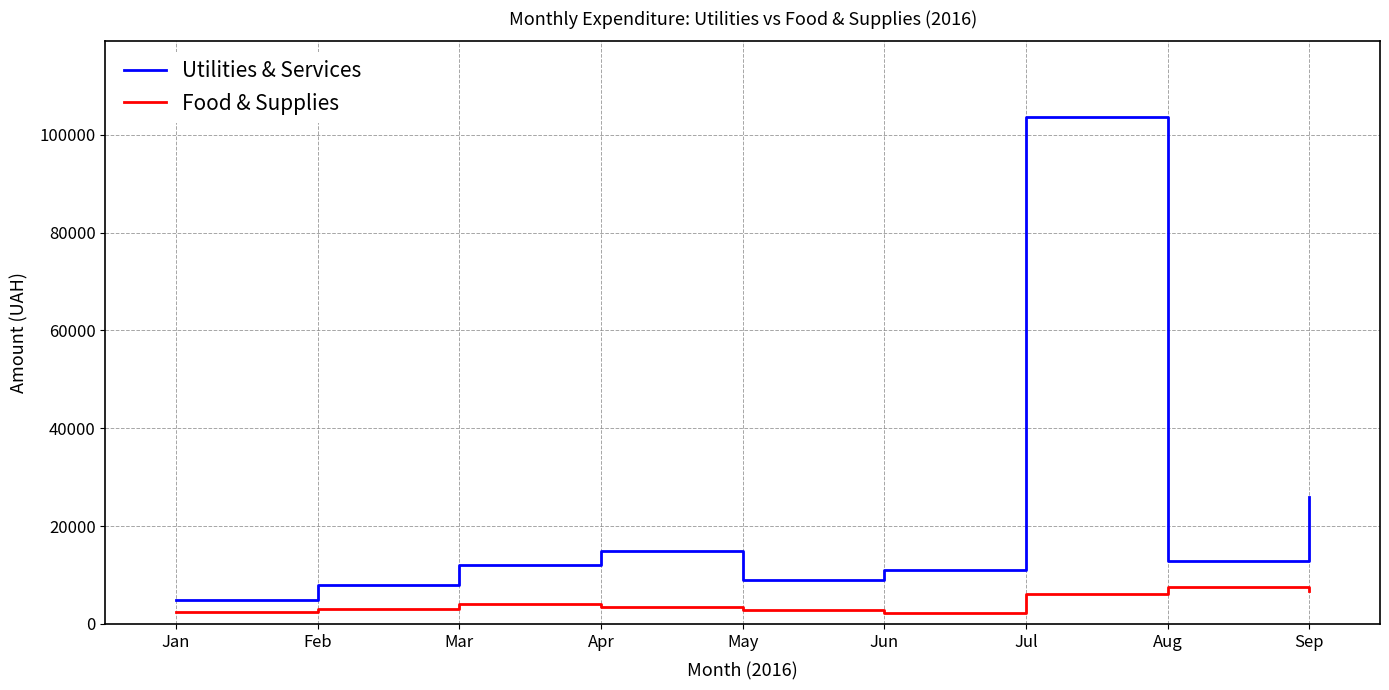

At Feb, list the series in order from smallest to largest.

Food & Supplies, Utilities & Services